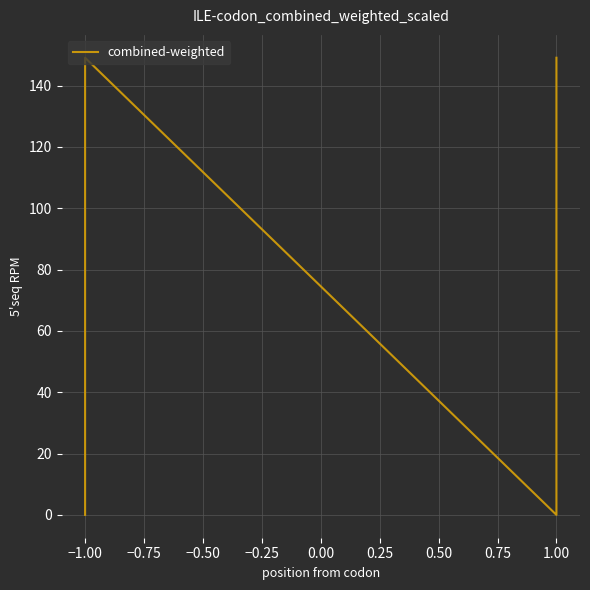

How many distinct data groups are displayed?

1